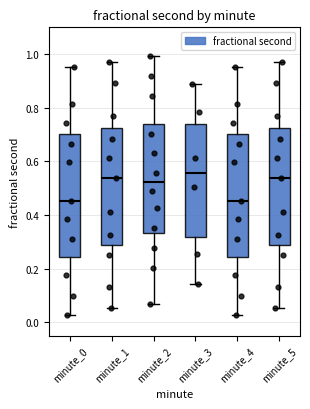

Reading left to right, transcribe this box plot: for each box, give where its median line is, the range the box spans, and where its two whiskers end, as read against the y-axis. The values are not printed on the chart, so give them approximately, as read against the axis.

minute_0: median 0.46, box 0.24 to 0.70, whiskers 0.02 to 0.96
minute_1: median 0.54, box 0.28 to 0.72, whiskers 0.06 to 0.98
minute_2: median 0.52, box 0.34 to 0.74, whiskers 0.06 to 1.00
minute_3: median 0.56, box 0.32 to 0.74, whiskers 0.14 to 0.88
minute_4: median 0.46, box 0.24 to 0.70, whiskers 0.02 to 0.96
minute_5: median 0.54, box 0.28 to 0.72, whiskers 0.06 to 0.98